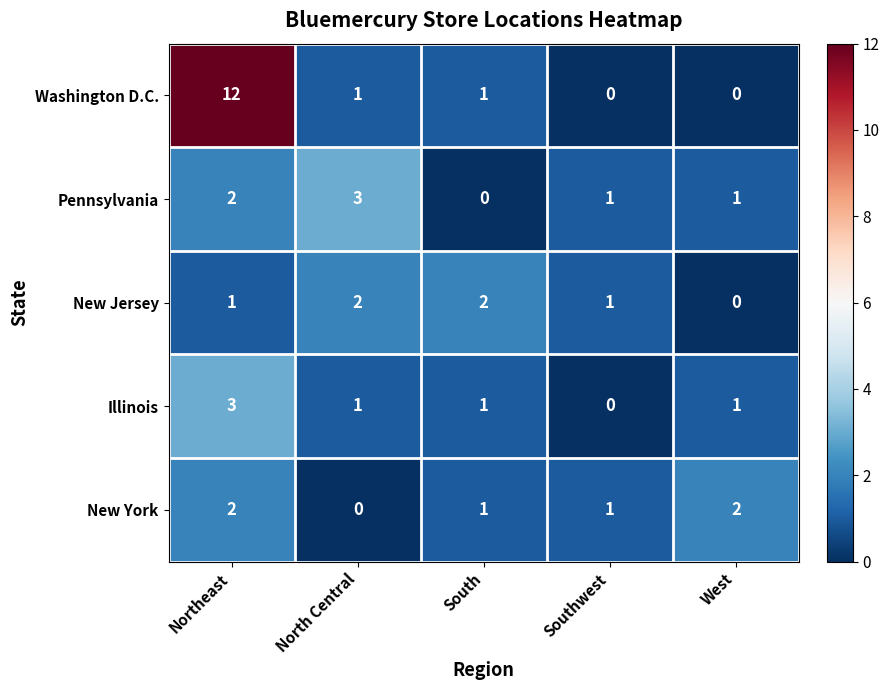

True or false: Washington D.C. has a value of 2 at South.

False